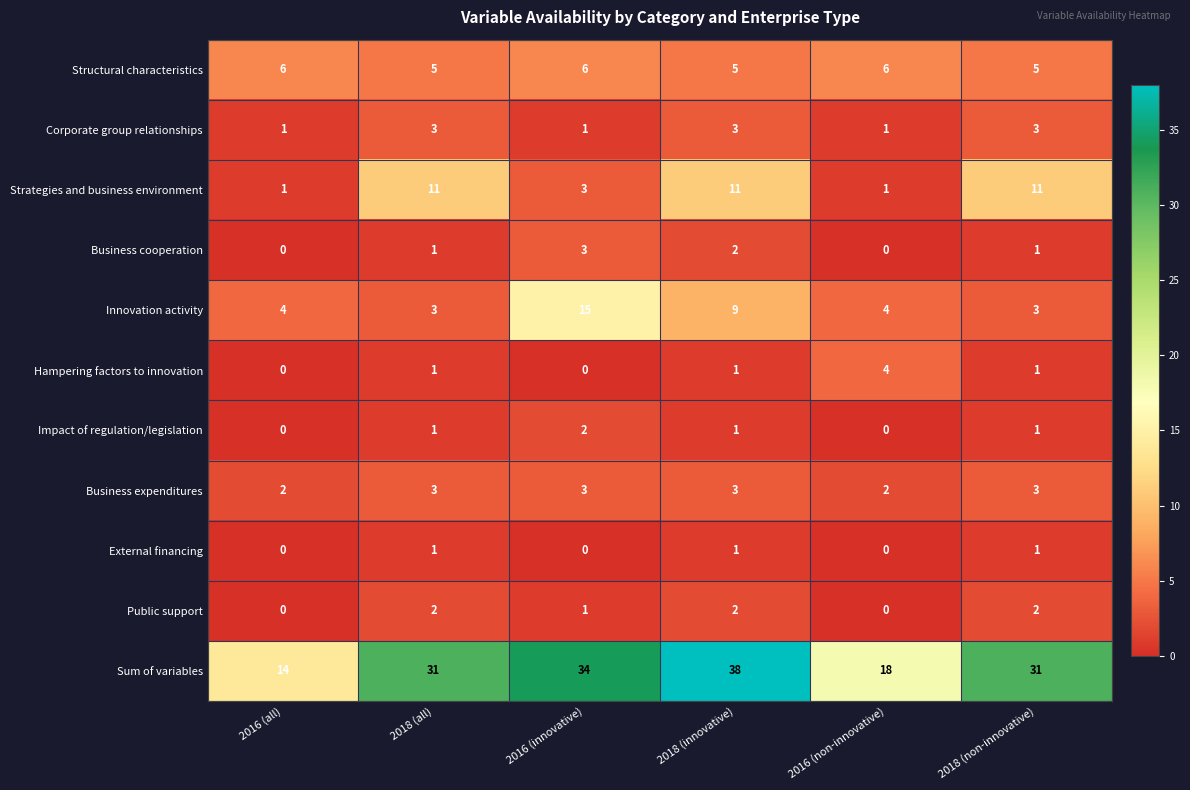

What is the maximum value shown in the chart?

38